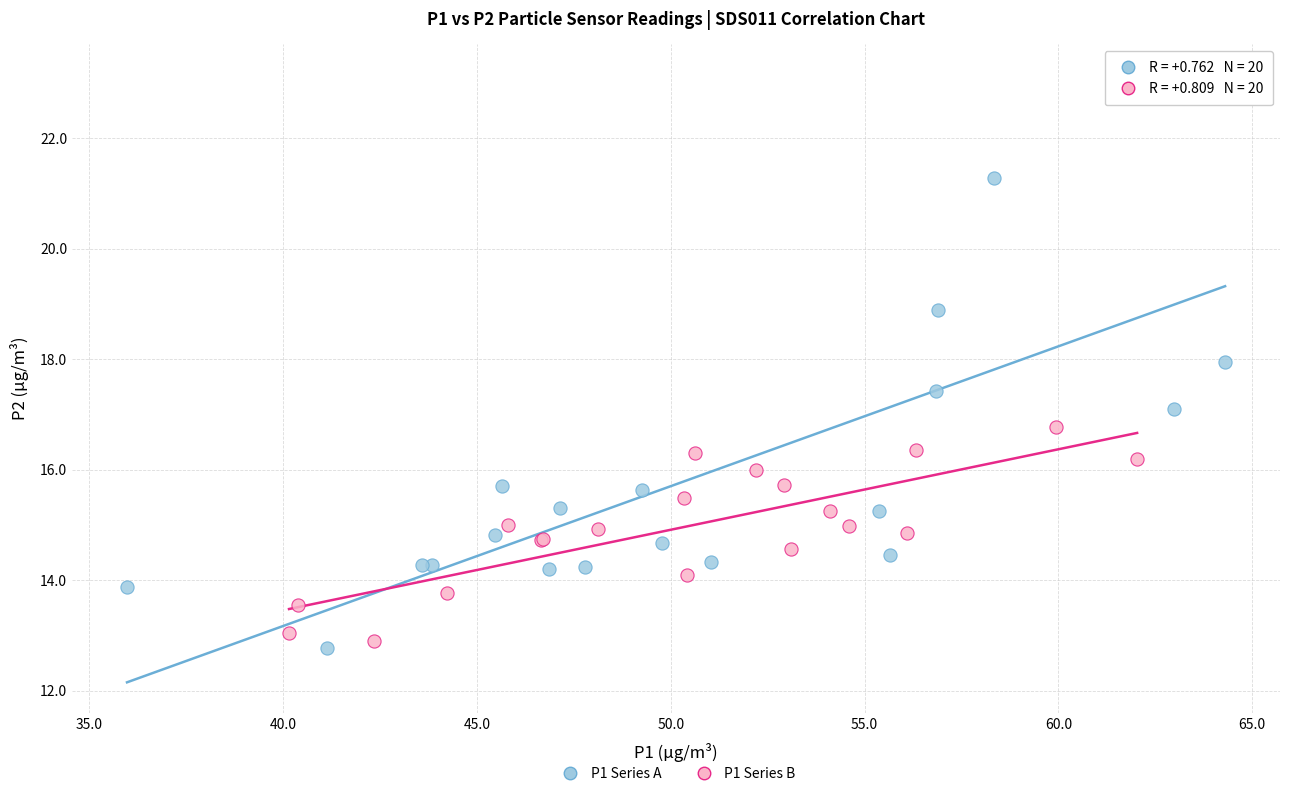

Which series reaches the minimum Y coordinate?

P1 Series A